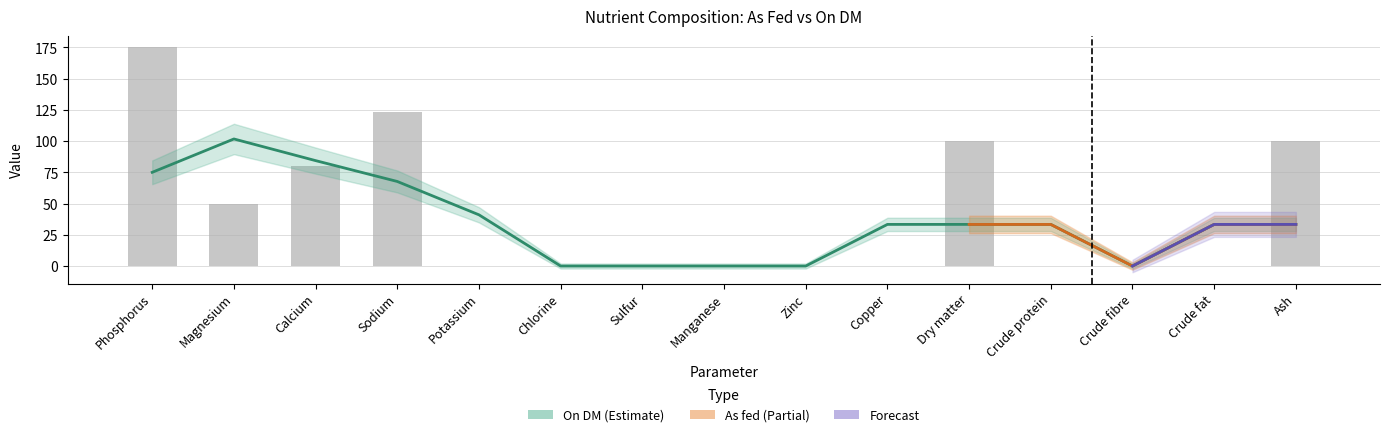

Reading left to right, list all the values displayed in this chart.

Phosphorus=175.0	Magnesium=50.0	Calcium=80.0	Sodium=123.0	Potassium=0.0	Chlorine=0.0	Sulfur=0.0	Manganese=0.0	Zinc=0.0	Copper=0.0	Dry matter=99.9	Crude protein=0.0	Crude fibre=0.0	Crude fat=0.0	Ash=99.9